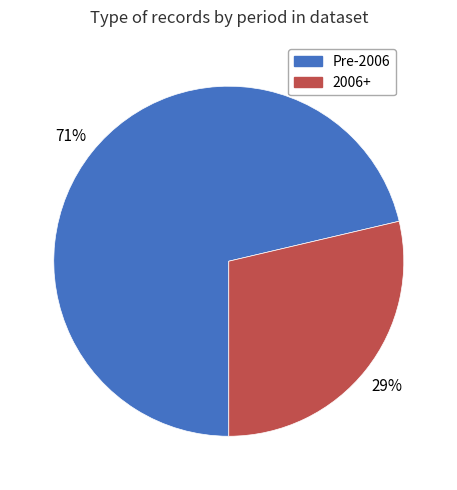

Approximately how many times larger is the value at 2006+ compared to Pre-2006?

0.4